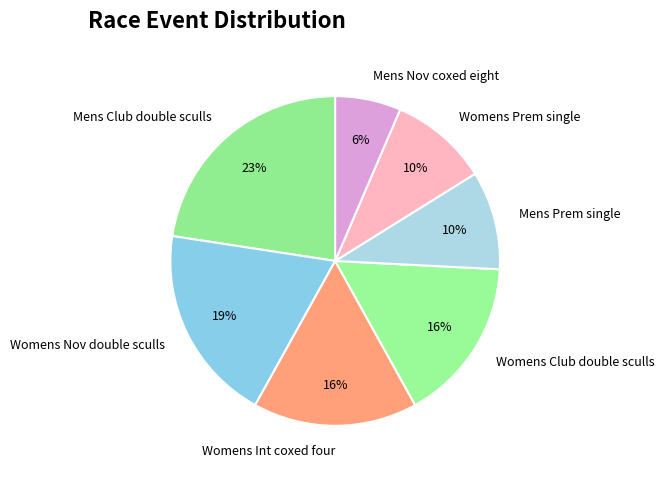

To the nearest percent, what portion does Womens Club double sculls represent?

16%